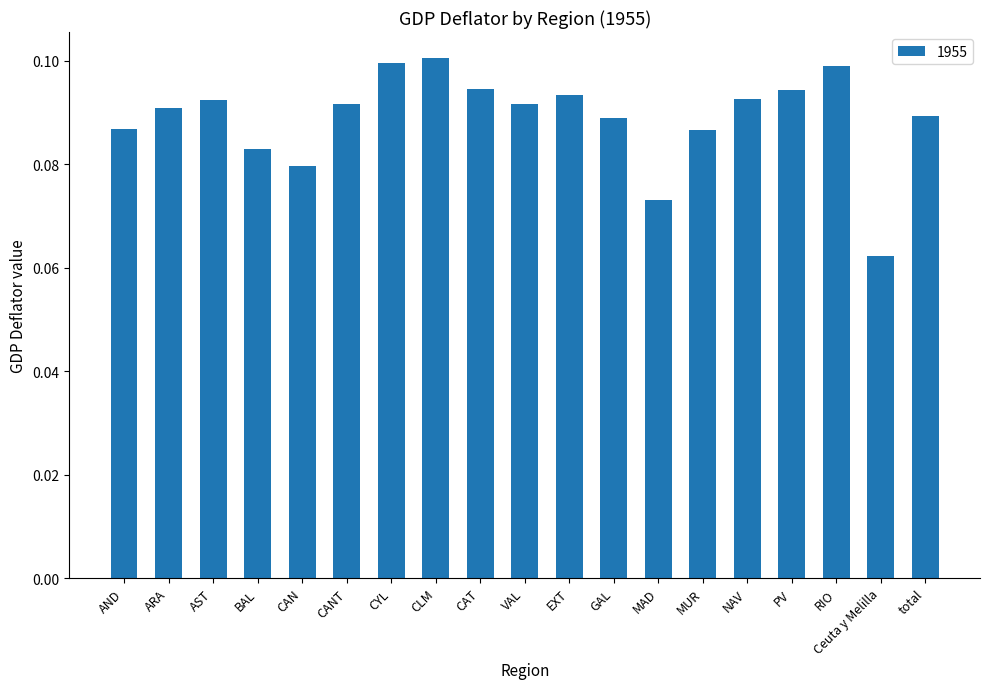

True or false: the data shows 0.0 at CAN.

False